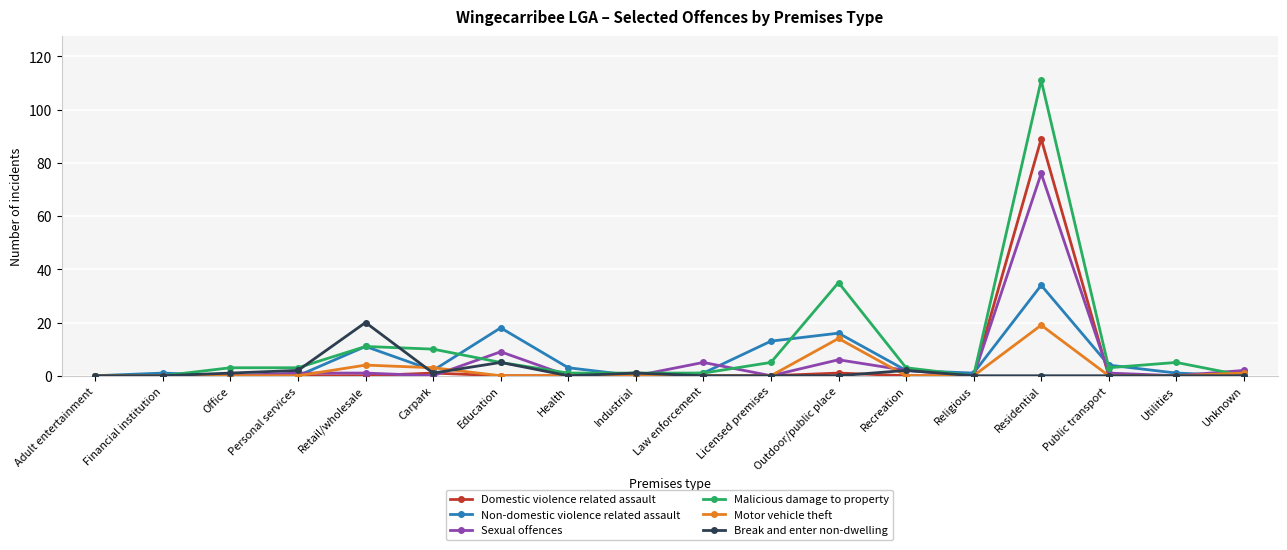

The value of Domestic violence related assault at Public transport is -28. True or false?

False